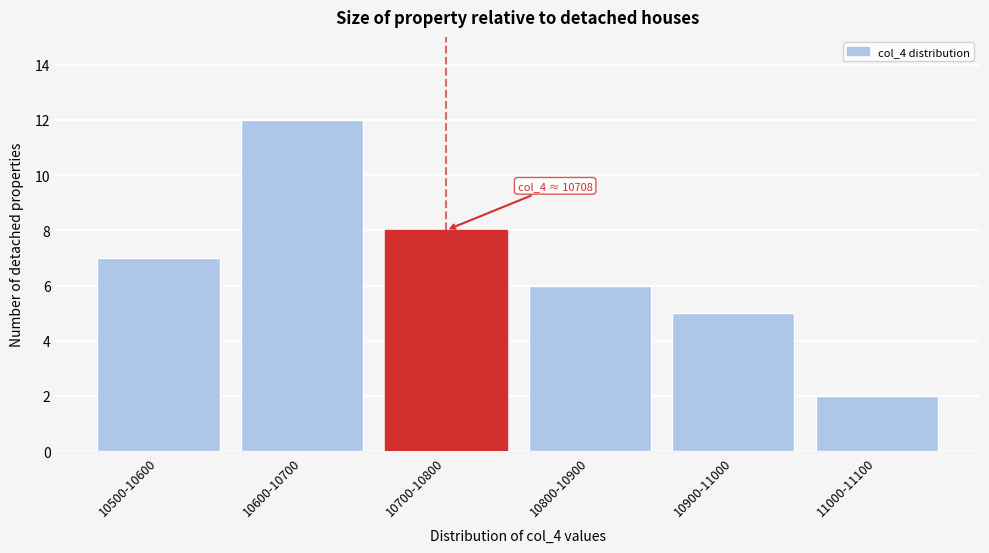

Reading left to right, extract all data points from this chart.

10500-10600=7	10600-10700=12	10700-10800=8	10800-10900=6	10900-11000=5	11000-11100=2